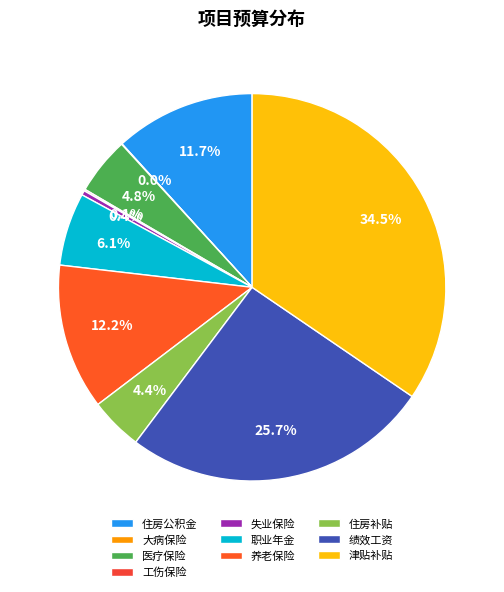

Is it true that 津贴补贴 is 29% of the pie?

False